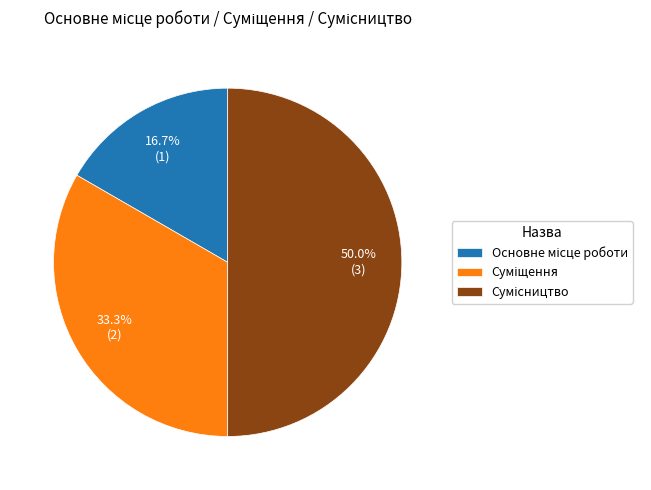

Rank the categories by value from highest to lowest.

Сумісництво, Суміщення, Основне місце роботи